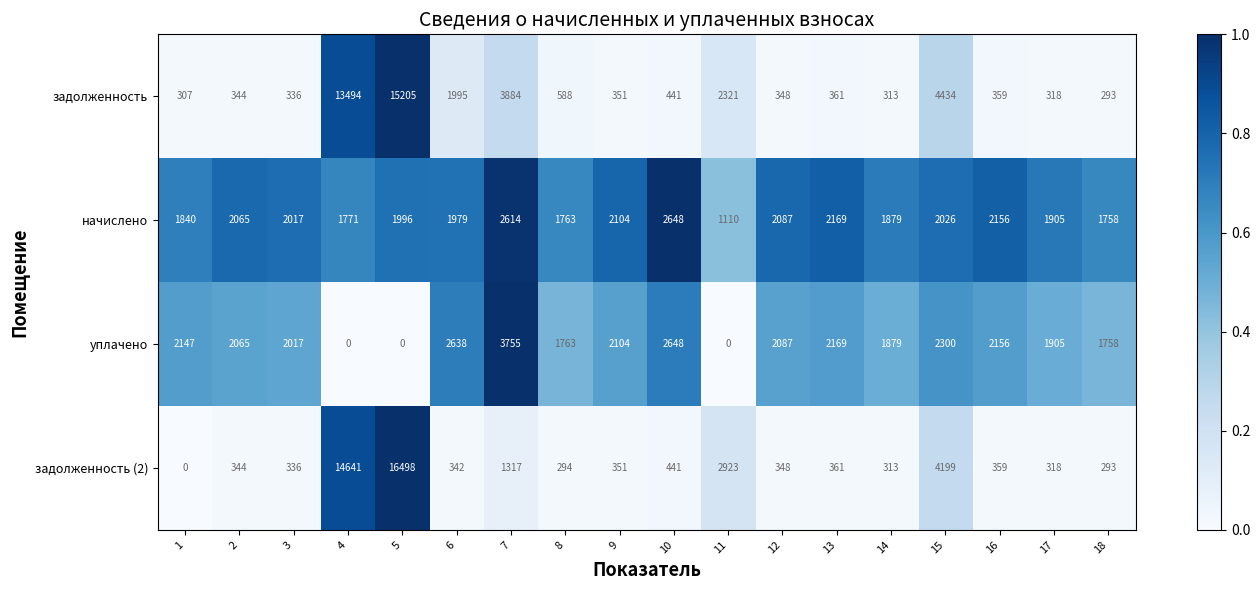

Rank the series by their maximum value, from highest to lowest.

задолженность (2), задолженность, уплачено, начислено